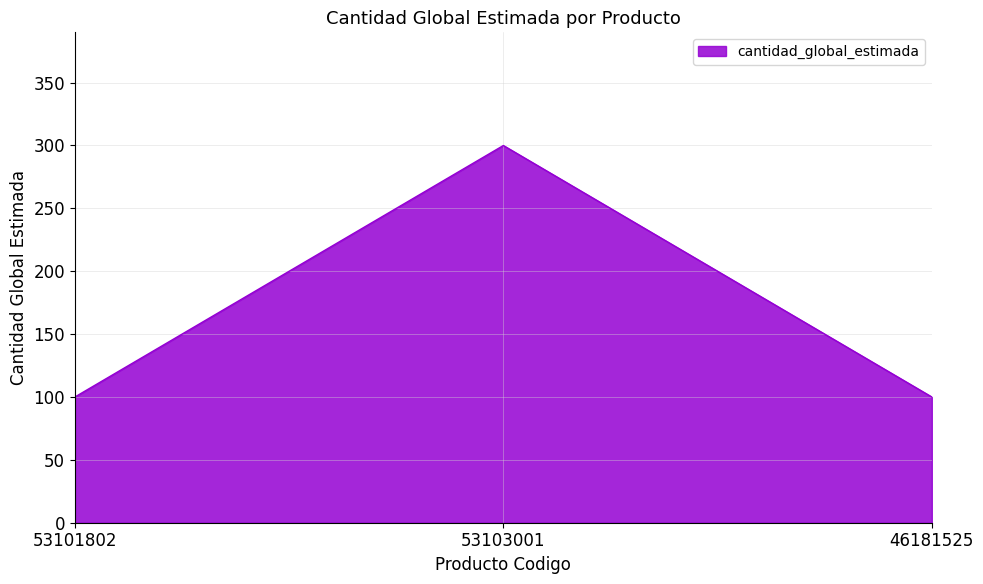

How many series are shown in this chart?

1